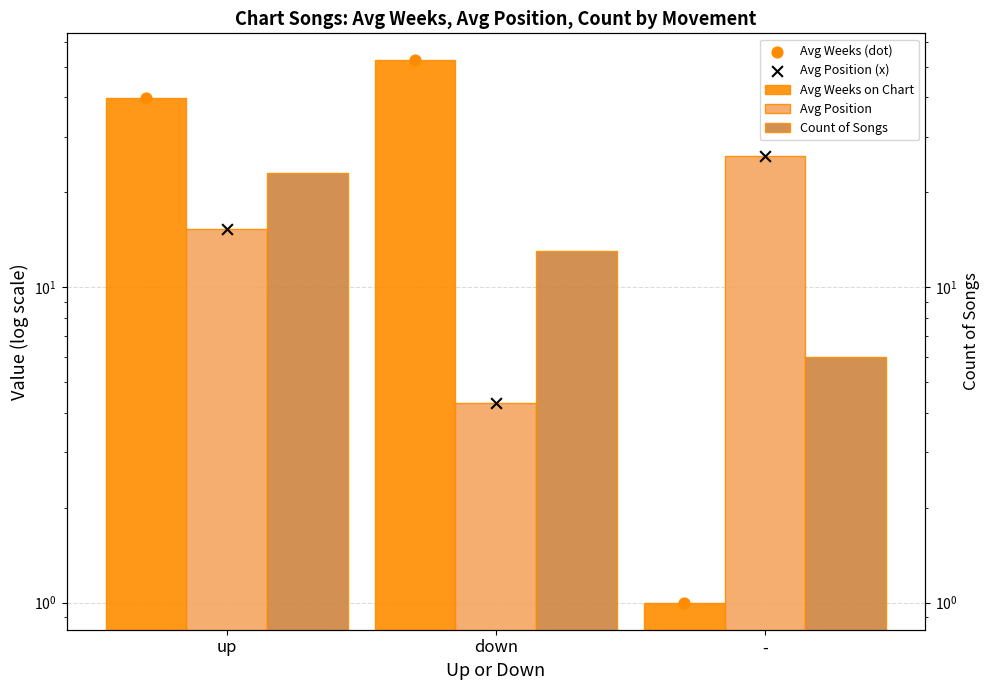

Which series contains the highest Y value?

Avg Weeks on Chart